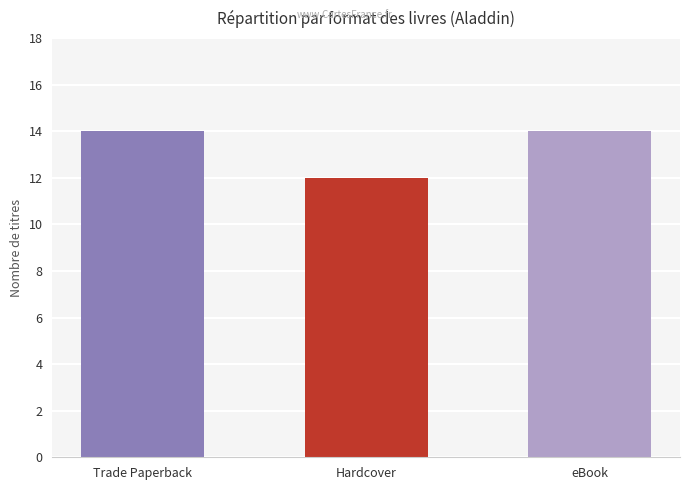

Reading left to right, what are all the values shown in this chart?

Trade Paperback=14	Hardcover=12	eBook=14